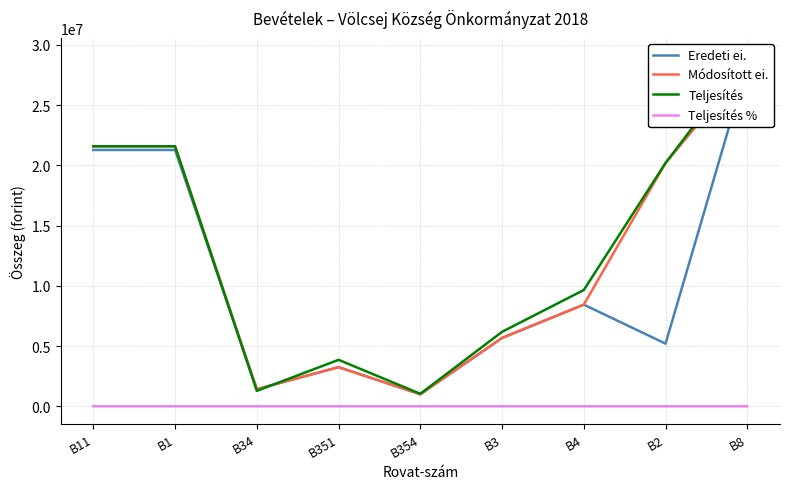

Which category has the highest value in the Teljesítés % series?

B351